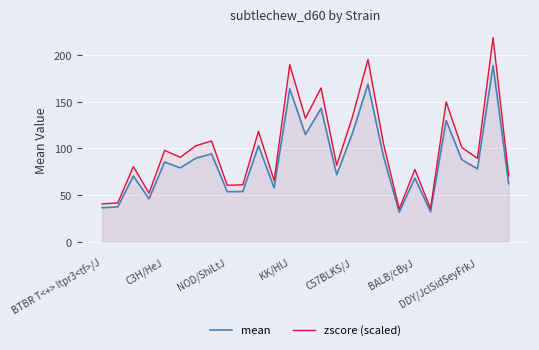

What are all the series names shown in the legend?

mean, zscore (scaled)